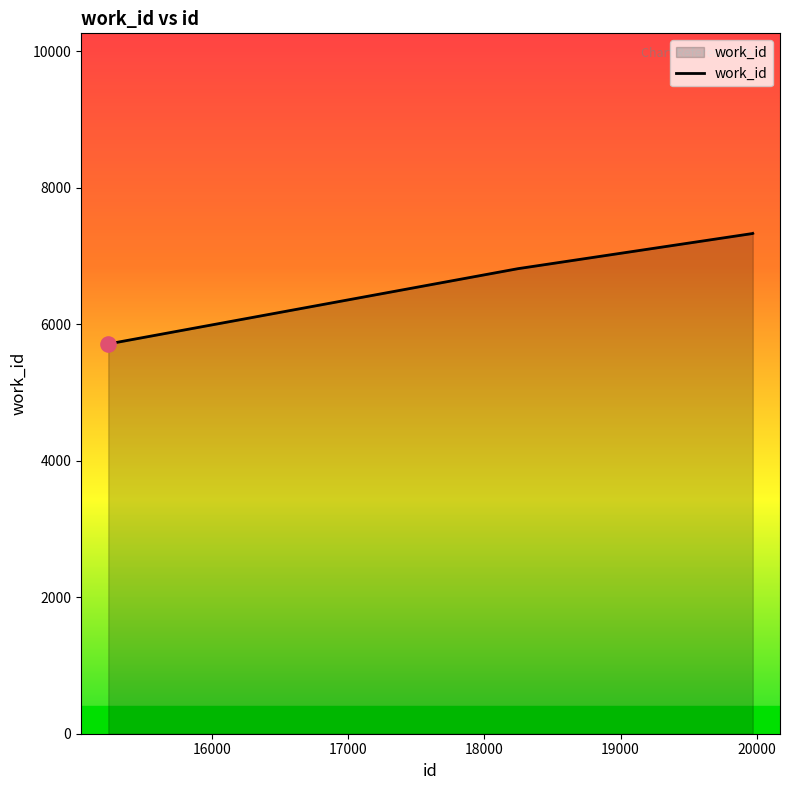

What is the maximum value shown in the chart?

7332